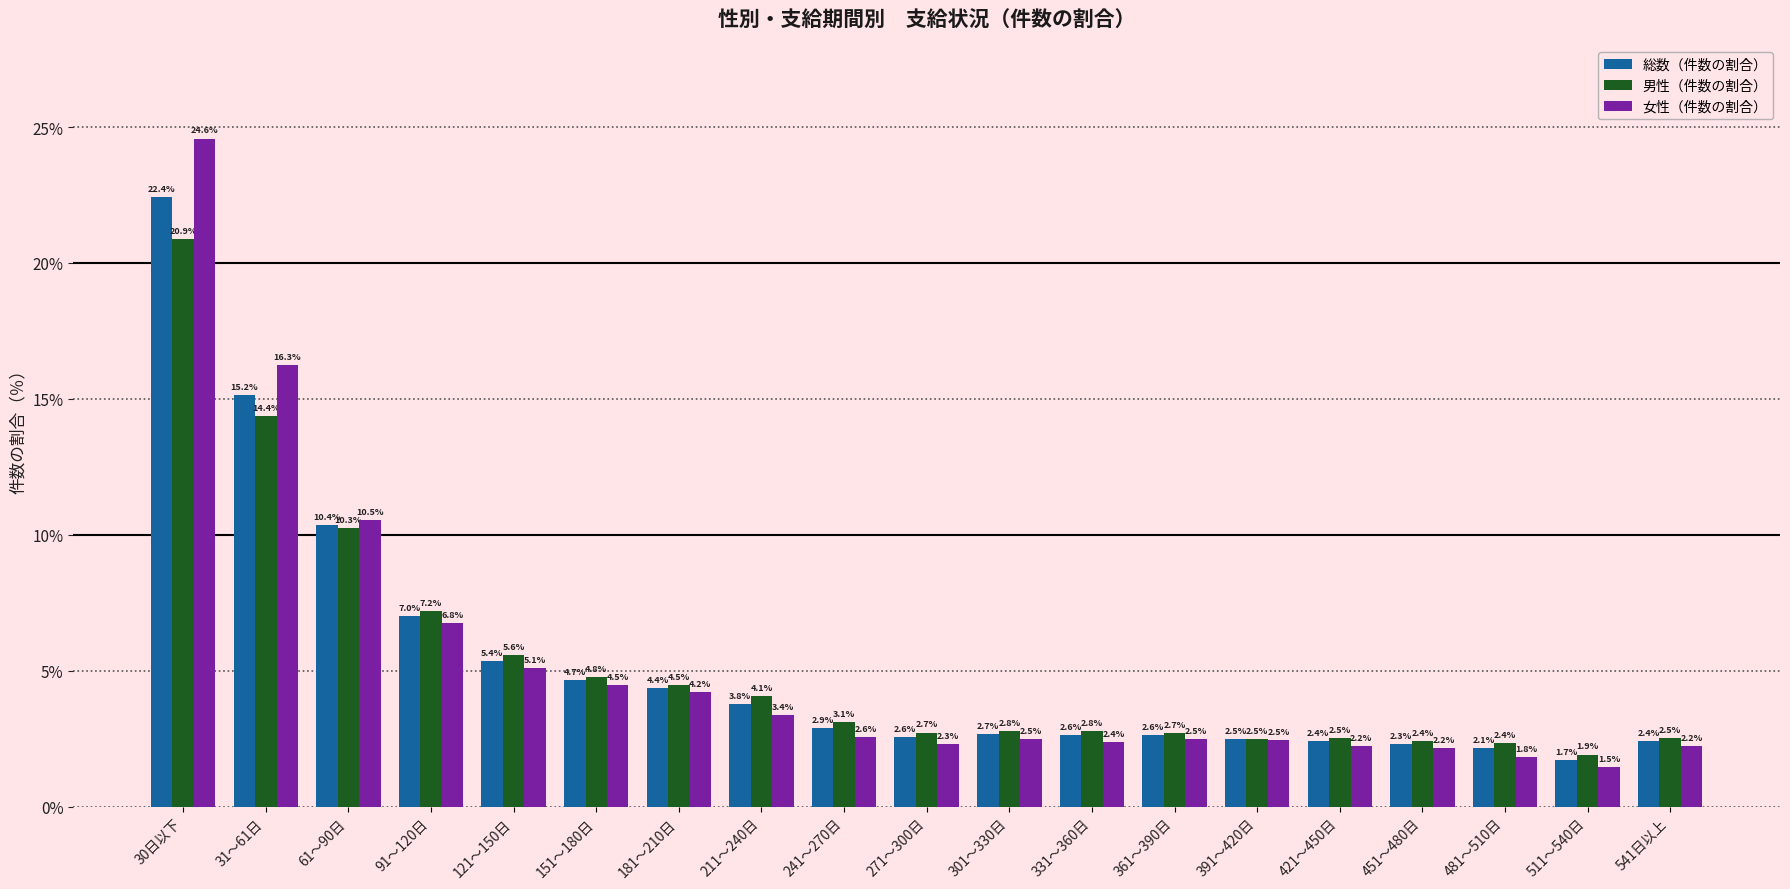

Reading left to right, list all the values displayed in this chart.

総数（件数の割合）: 22.4	15.2	10.4	7.0	5.4	4.7	4.4	3.8	2.9	2.6	2.7	2.6	2.6	2.5	2.4	2.3	2.1	1.7	2.4
男性（件数の割合）: 20.9	14.4	10.3	7.2	5.6	4.8	4.5	4.1	3.1	2.7	2.8	2.8	2.7	2.5	2.5	2.4	2.4	1.9	2.5
女性（件数の割合）: 24.6	16.3	10.5	6.8	5.1	4.5	4.2	3.4	2.6	2.3	2.5	2.4	2.5	2.5	2.2	2.2	1.8	1.5	2.2